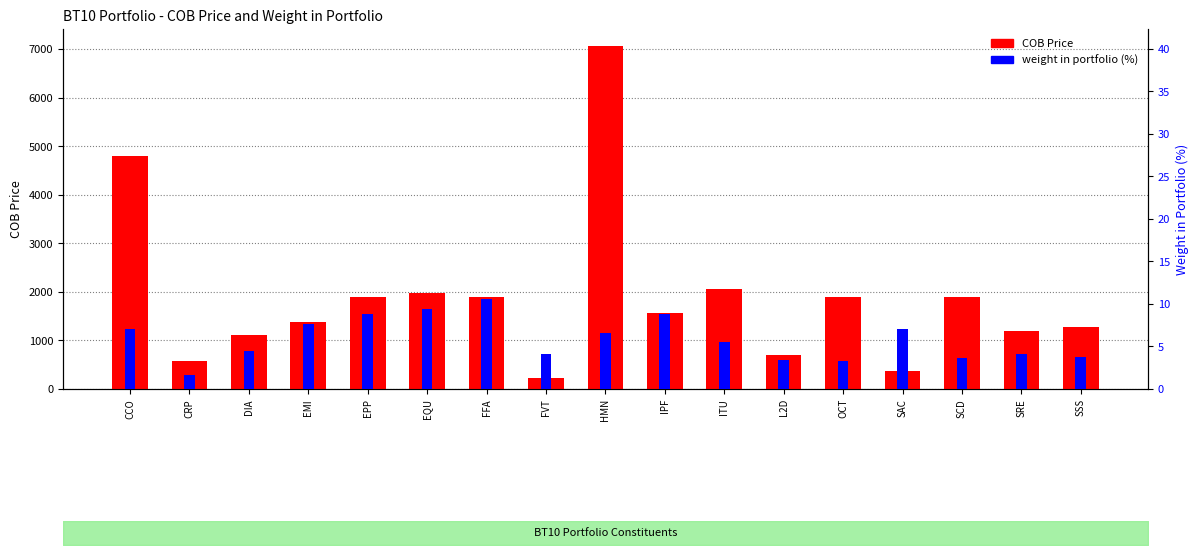

What are all the series names shown in the legend?

COB Price, weight in portfolio (%)